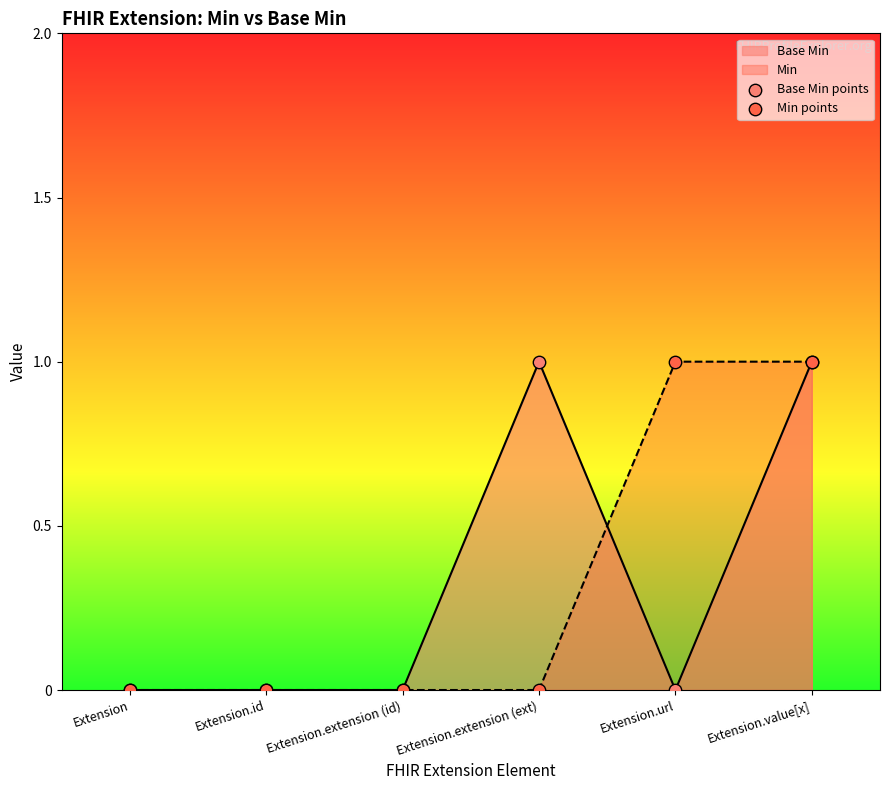

At which category is the sum across all series the highest?

Extension.value[x]